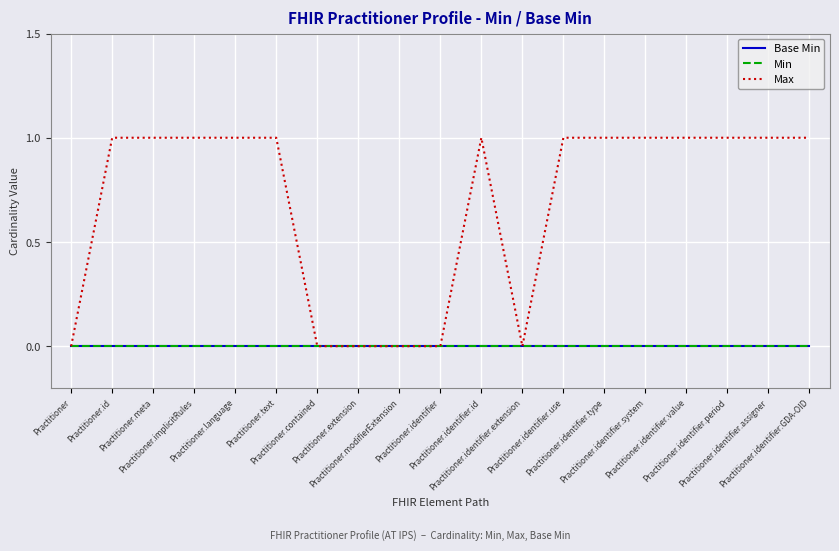

Rank the series by their maximum value, from lowest to highest.

Base Min, Min, Max